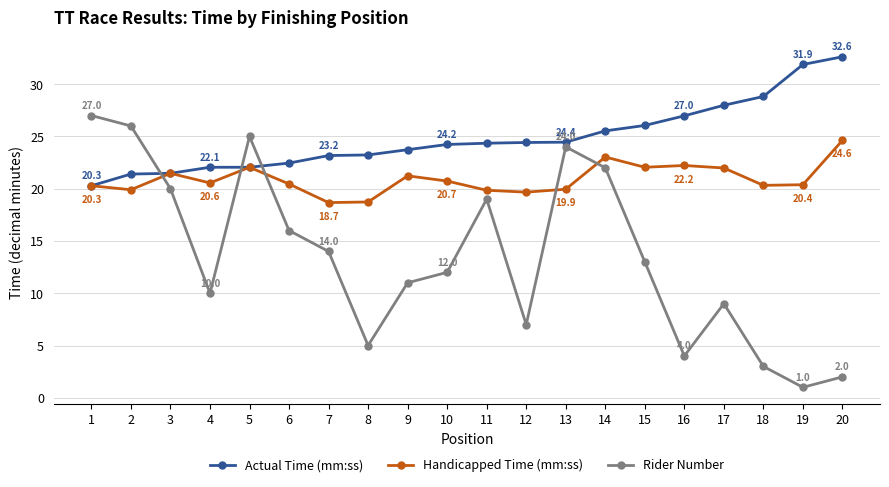

True or false: Handicapped Time (mm:ss) has more than 2 points higher than both neighbors.

True